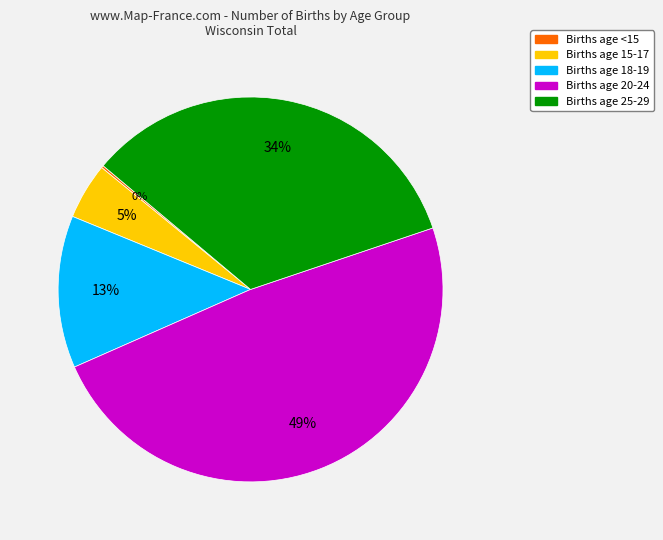

To the nearest percent, what is the average slice percentage?

20%